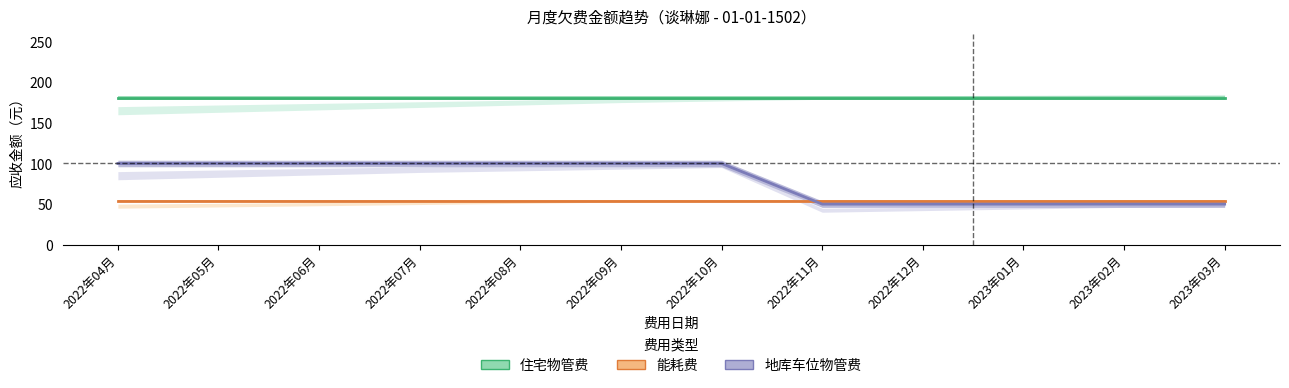

True or false: 住宅物管费 and 能耗费 intersect in this chart.

False